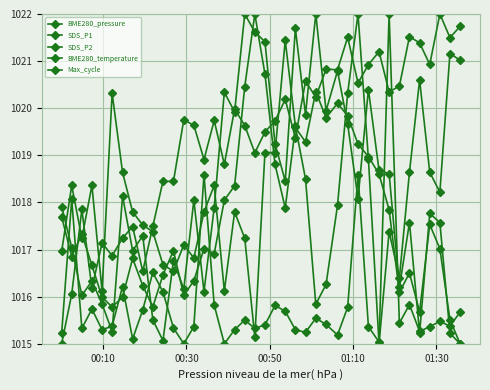

How many distinct data groups are displayed?

5